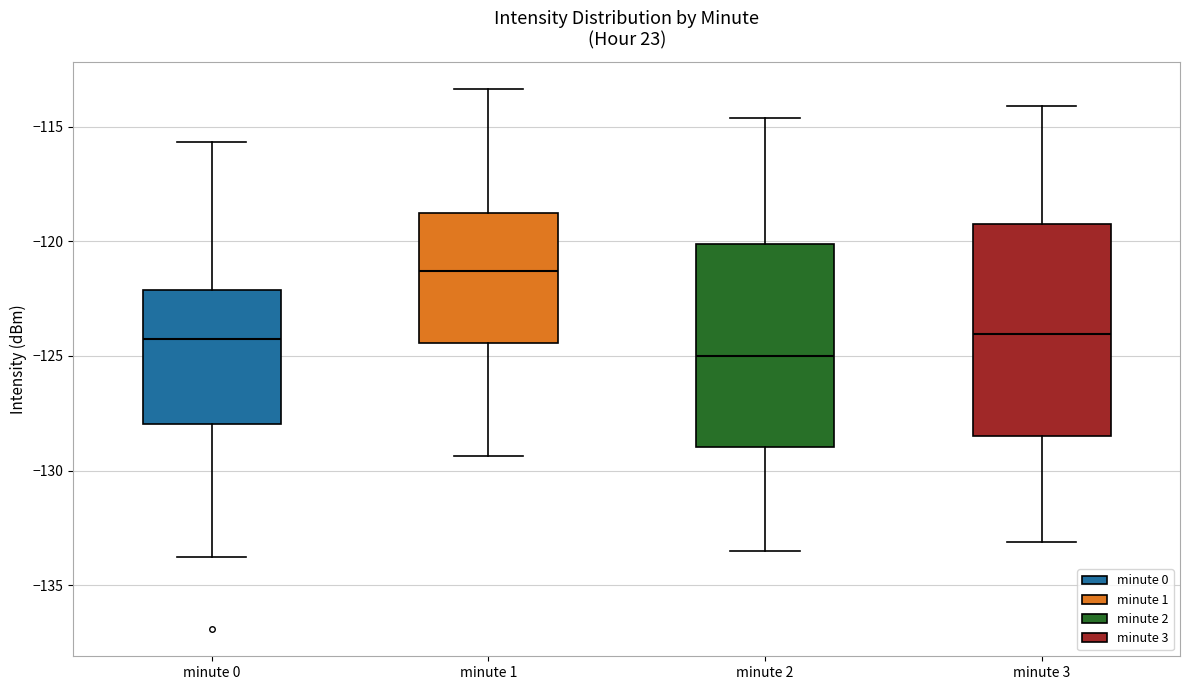

Reading left to right, read every box against the y-axis: the position of its median line, the range the box covers, and the ends of its whiskers. The values are not printed on the chart, so give them approximately, as read against the axis.

minute 0: median -124.5, box -128.0 to -122.0, whiskers -134.0 to -115.5
minute 1: median -121.5, box -124.5 to -119.0, whiskers -129.5 to -113.5
minute 2: median -125.0, box -129.0 to -120.0, whiskers -133.5 to -114.5
minute 3: median -124.0, box -128.5 to -119.0, whiskers -133.0 to -114.0